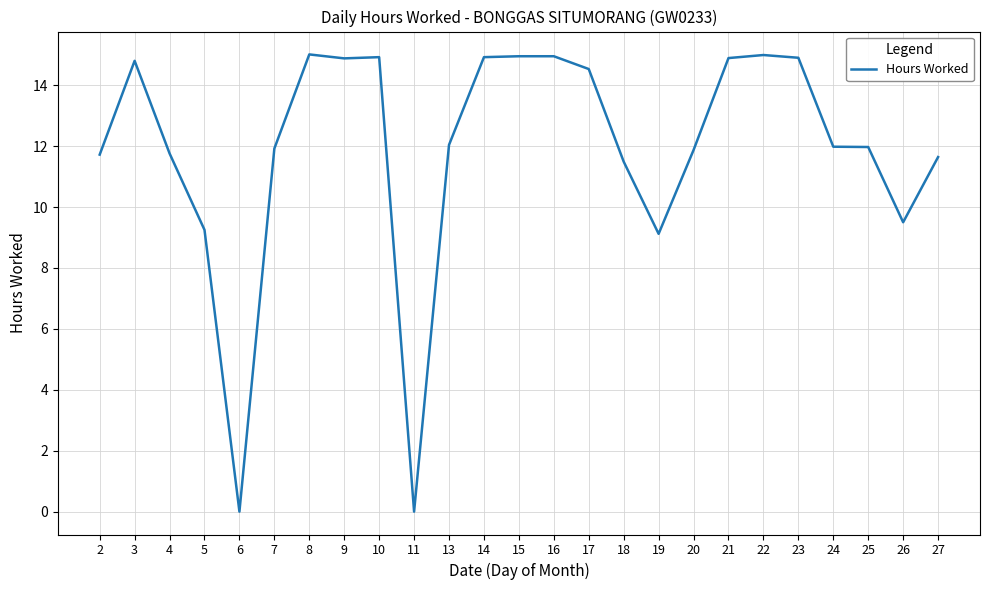

Which has a higher value, 17 or 10?

10